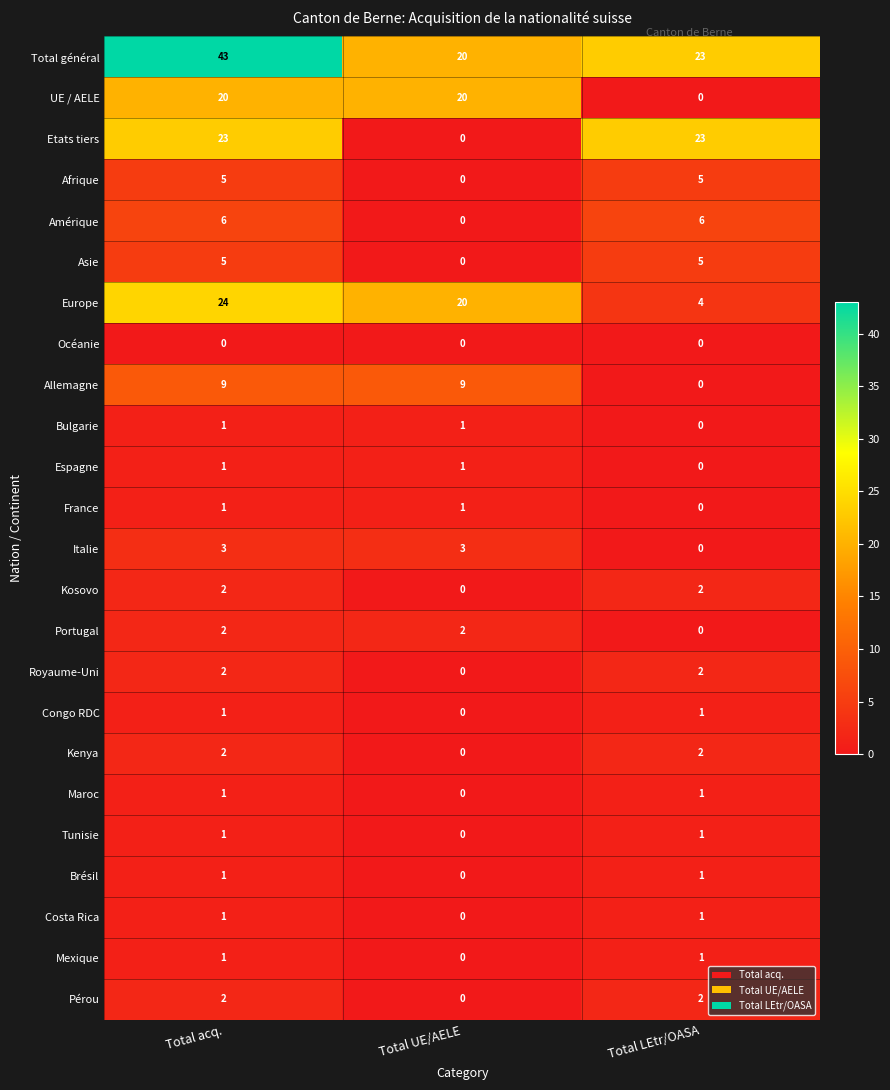

At which category is the sum across all series the highest?

Total acq.